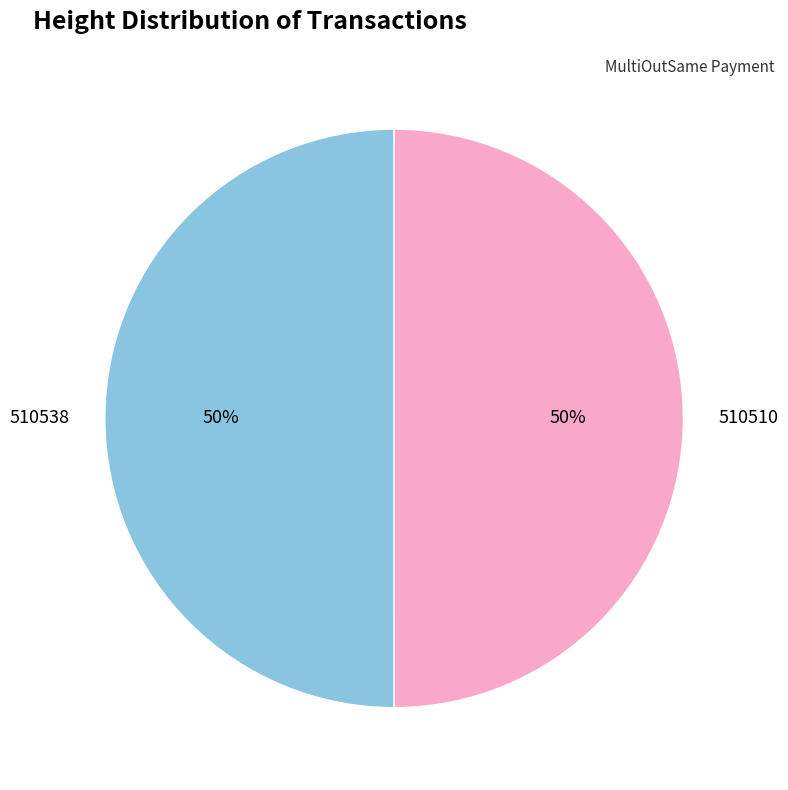

Approximately how many times larger is the value at 510510 compared to 510538?

1.0